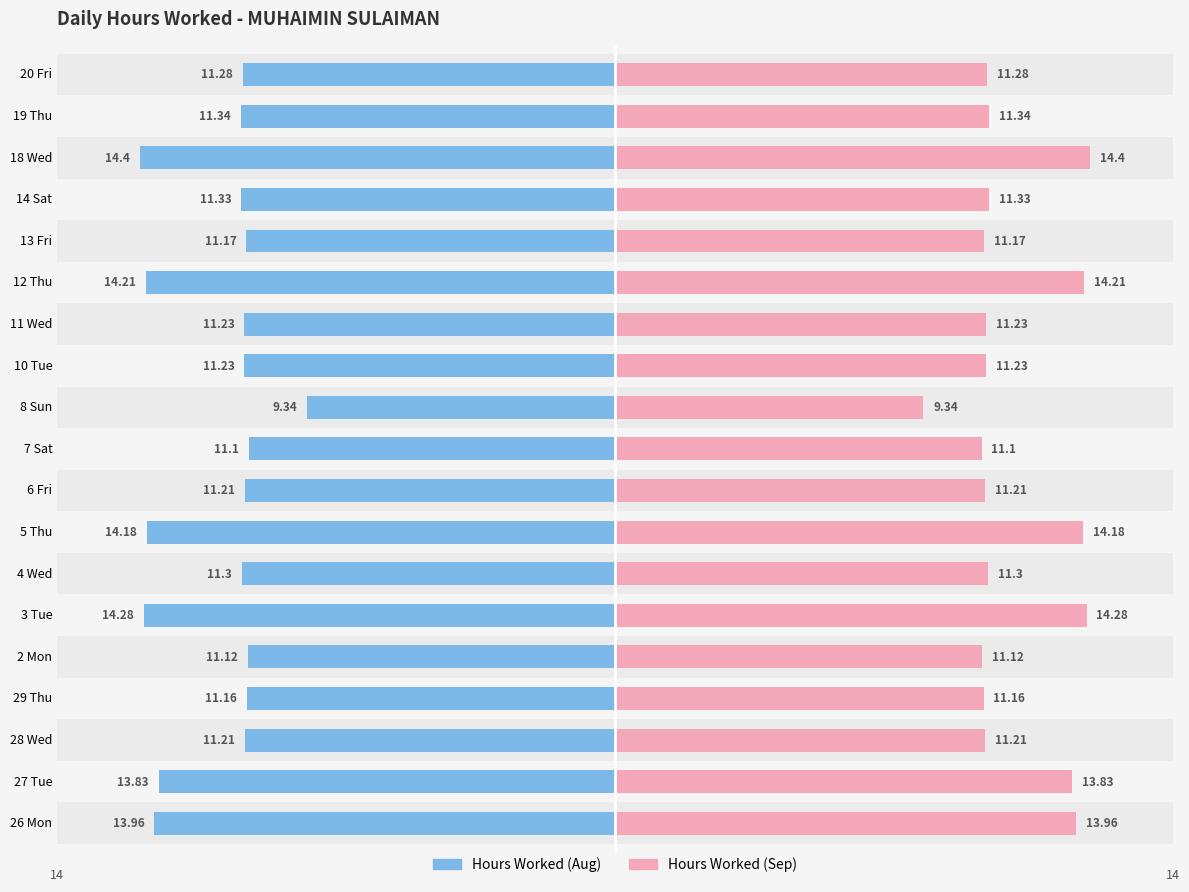

How many groups of bars are there?

19